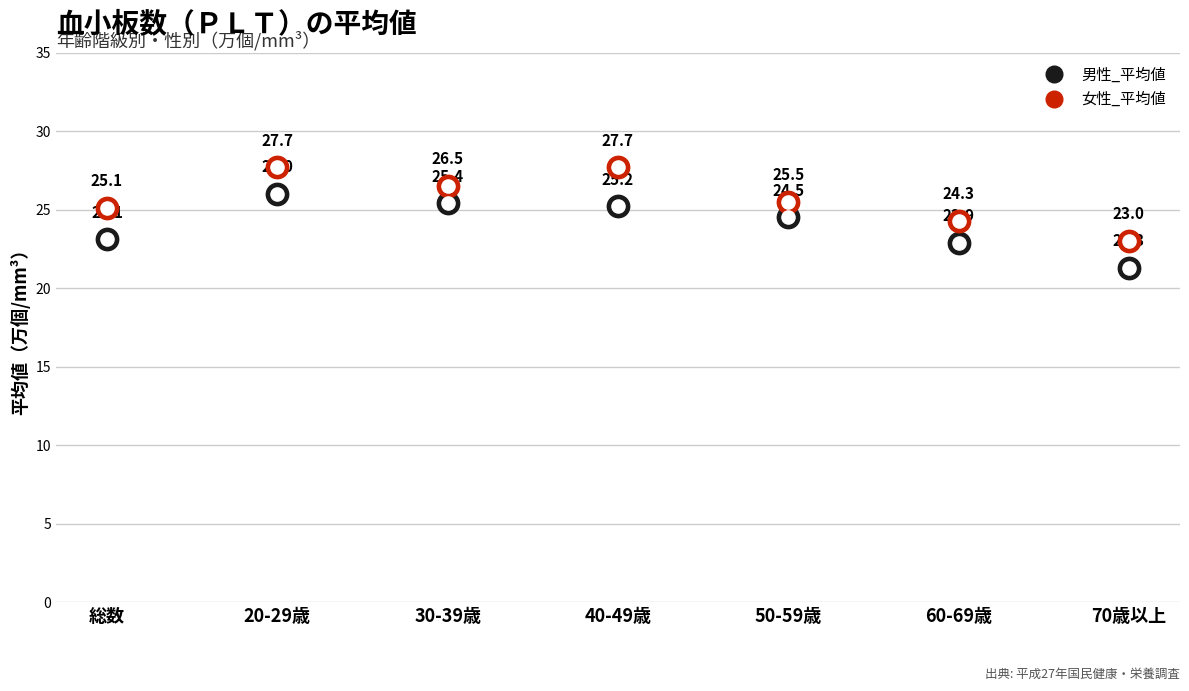

Which series has the largest total across all categories?

女性_平均値